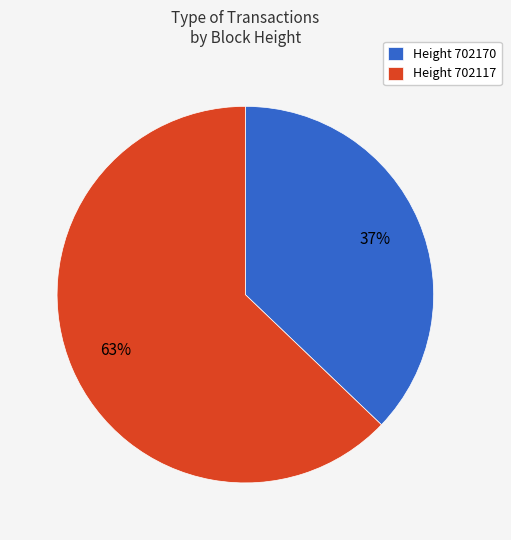

What is the ratio of the value at Height 702170 to the value at Height 702117?

0.6